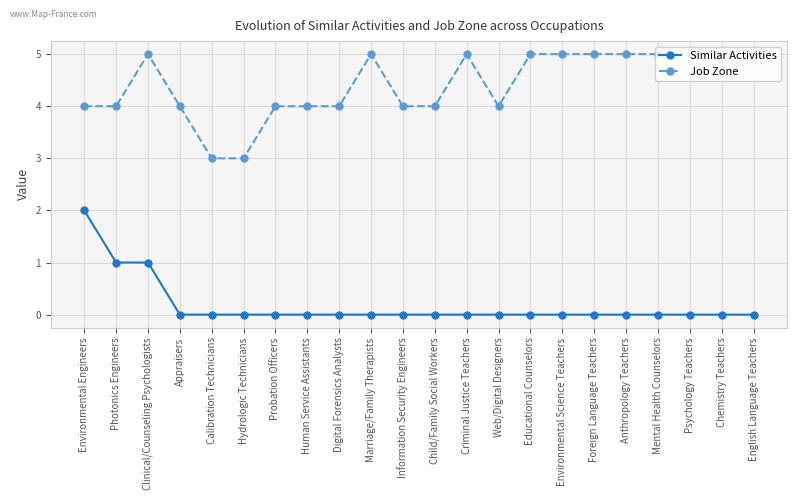

Where is Job Zone nearest to the value 4?

Environmental Engineers